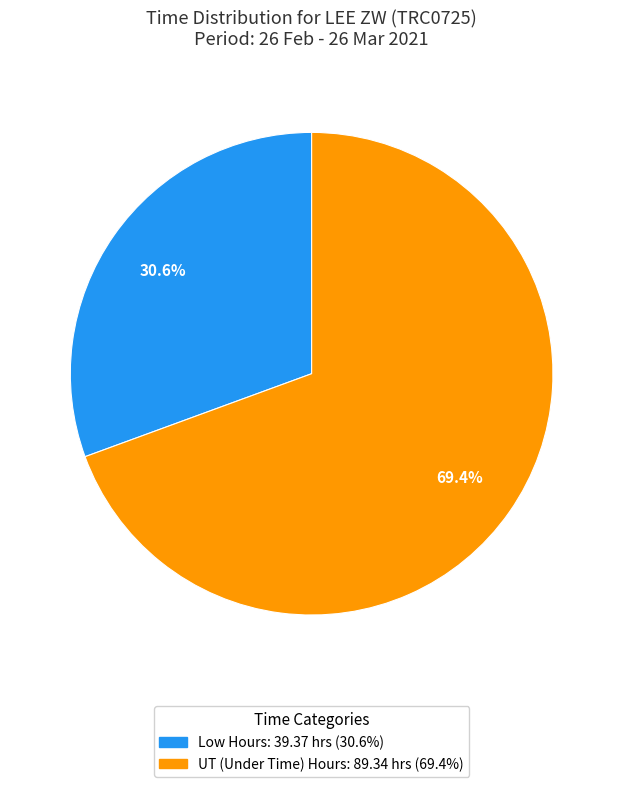

Is there a majority slice in this chart?

Yes